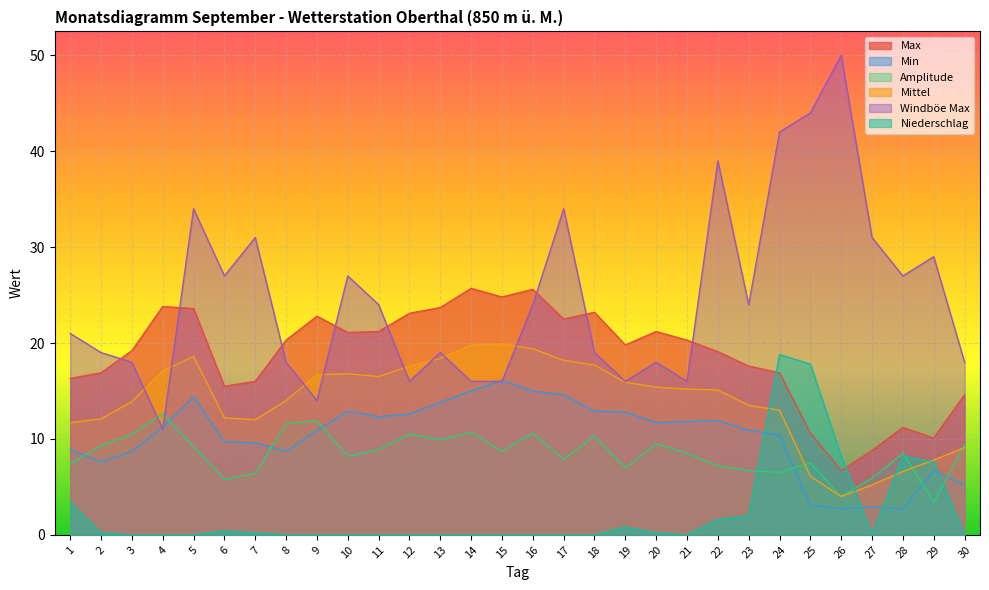

At which category does Windböe Max reach its first local valley?

4